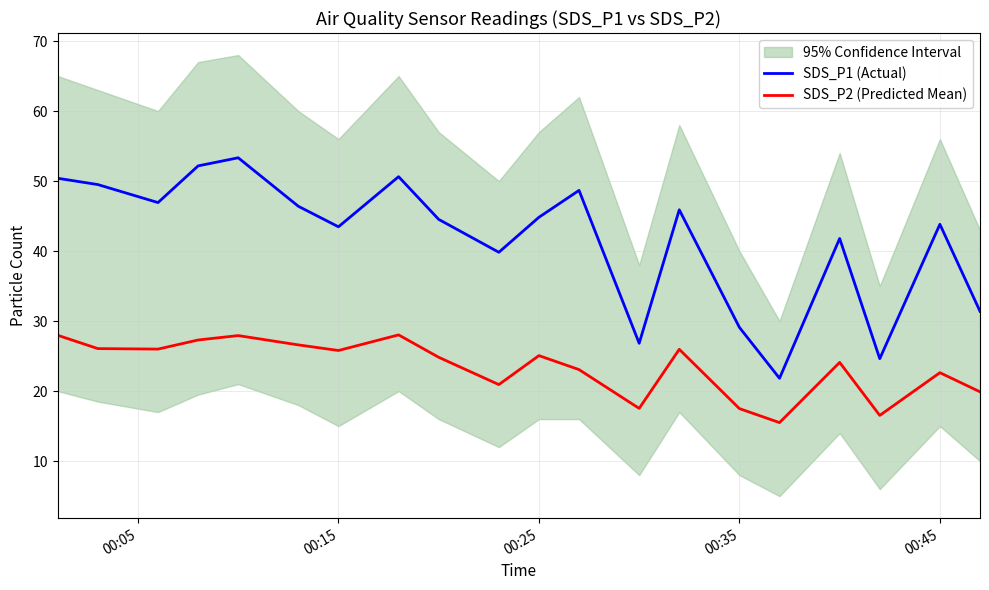

True or false: SDS_P1 (Actual) and SDS_P2 (Predicted Mean) cross at least once.

False